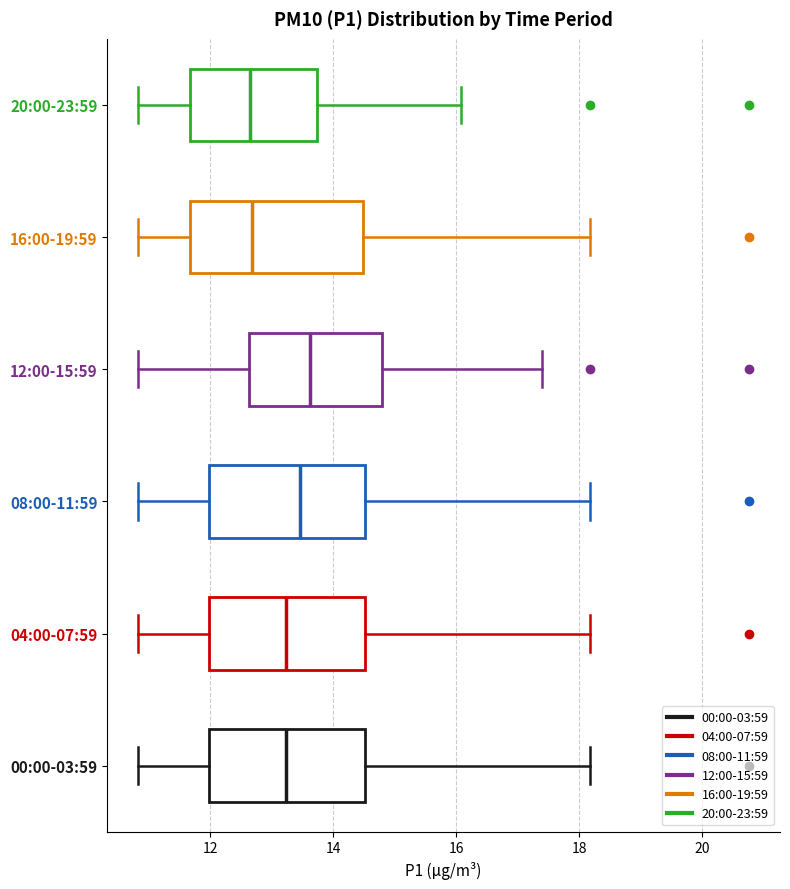

Reading bottom to top, read every box against the x-axis: the position of its median line, the range the box covers, and the ends of its whiskers. The values are not printed on the chart, so give them approximately, as read against the axis.

00:00-03:59: median 13.2, box 12.0 to 14.6, whiskers 10.8 to 18.2
04:00-07:59: median 13.2, box 12.0 to 14.6, whiskers 10.8 to 18.2
08:00-11:59: median 13.4, box 12.0 to 14.6, whiskers 10.8 to 18.2
12:00-15:59: median 13.6, box 12.6 to 14.8, whiskers 10.8 to 17.4
16:00-19:59: median 12.6, box 11.6 to 14.4, whiskers 10.8 to 18.2
20:00-23:59: median 12.6, box 11.6 to 13.8, whiskers 10.8 to 16.0